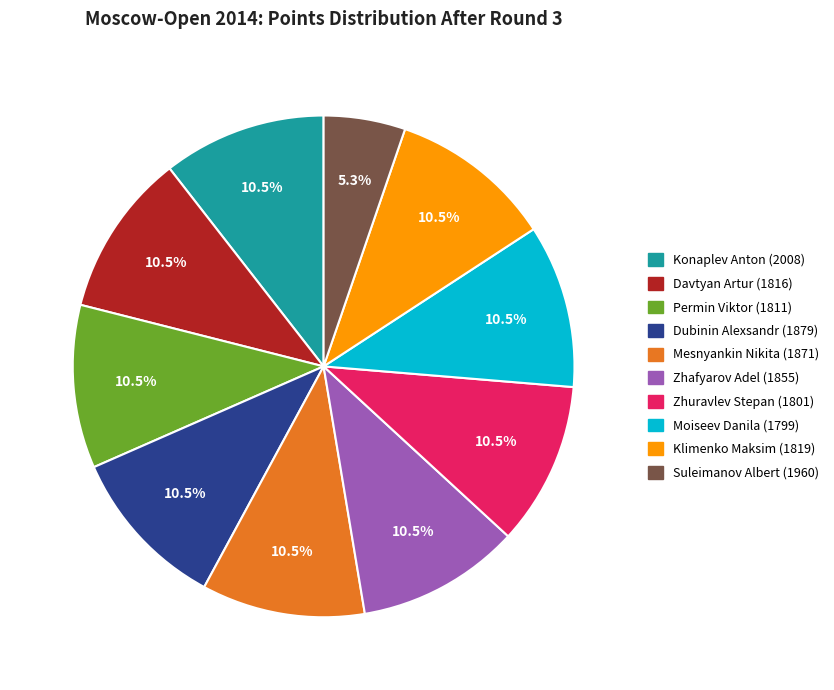

Is the sum of Zhuravlev Stepan (1801) and Suleimanov Albert (1960) greater than half?

No